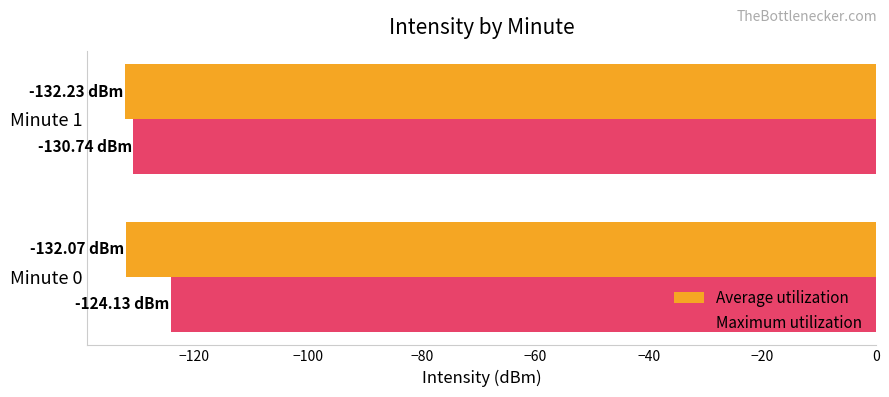

Is the value of Average utilization at Minute 0 greater than the value of Maximum utilization at Minute 0?

No